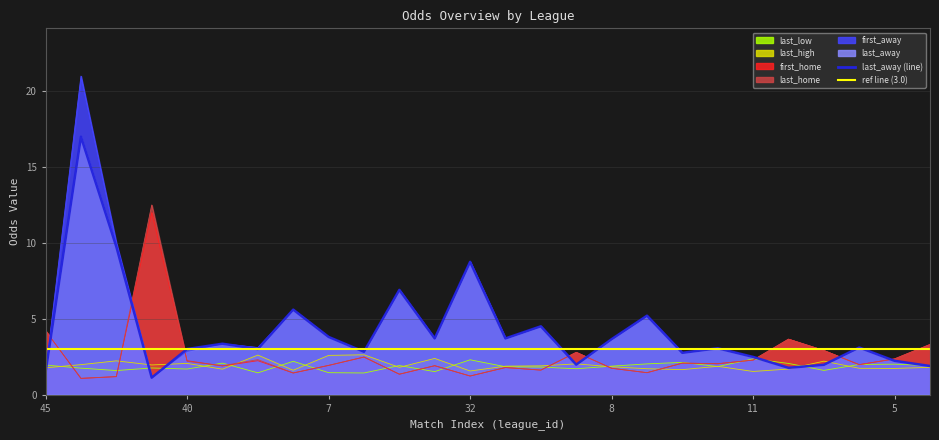

True or false: last_low has a value of 2.3 at 32.

True